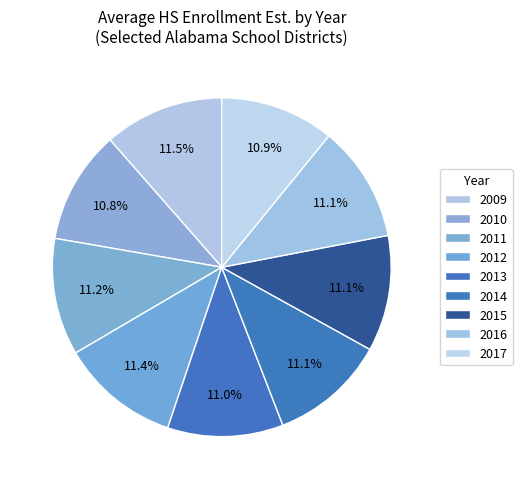

How many segments does this pie chart have?

9